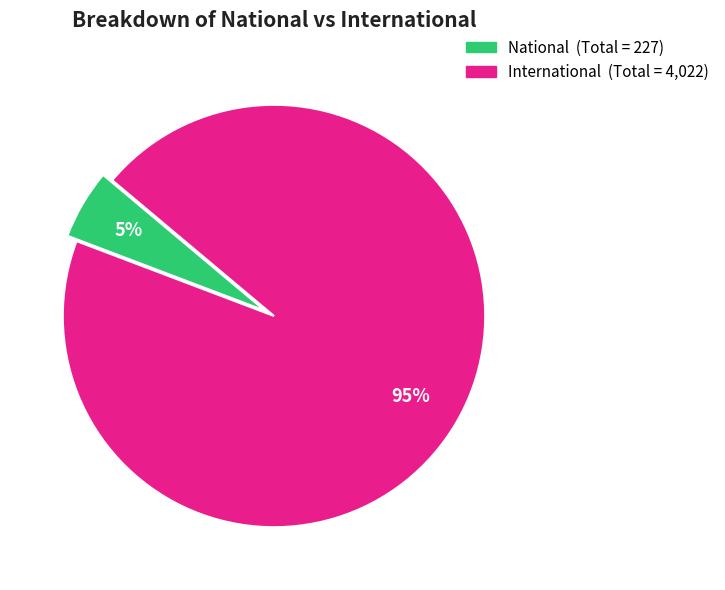

Does International account for over 50% of the chart?

Yes